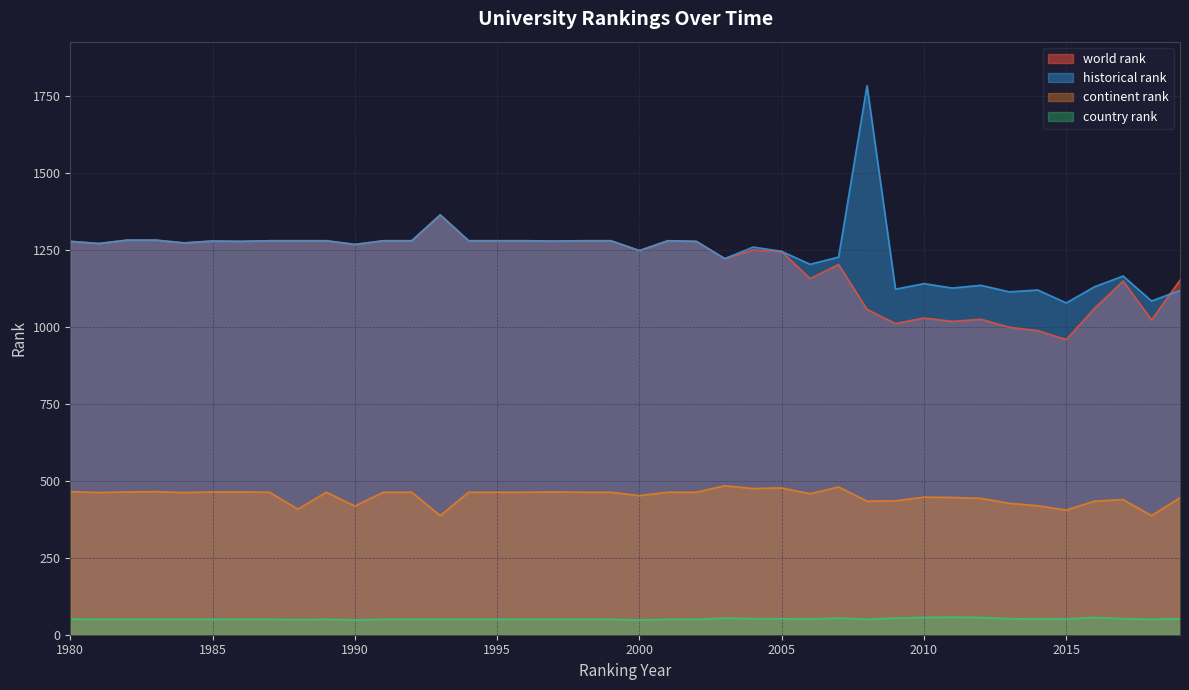

Is it true that continent rank equals 464.0 at 1982?

True